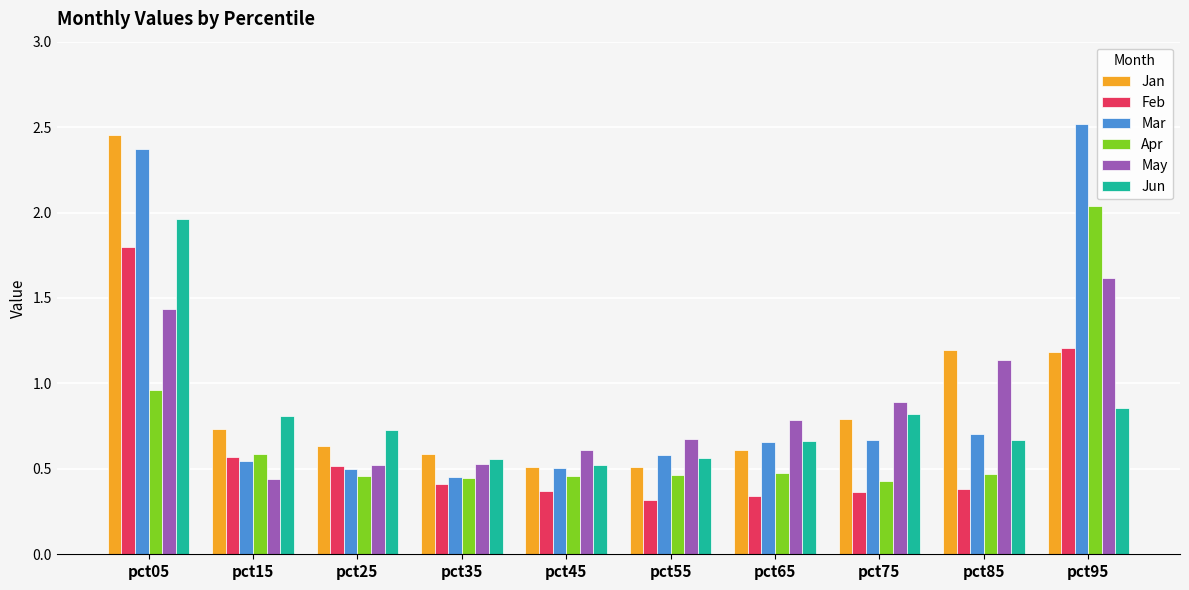

Where is Feb nearest to the value 1?

pct95